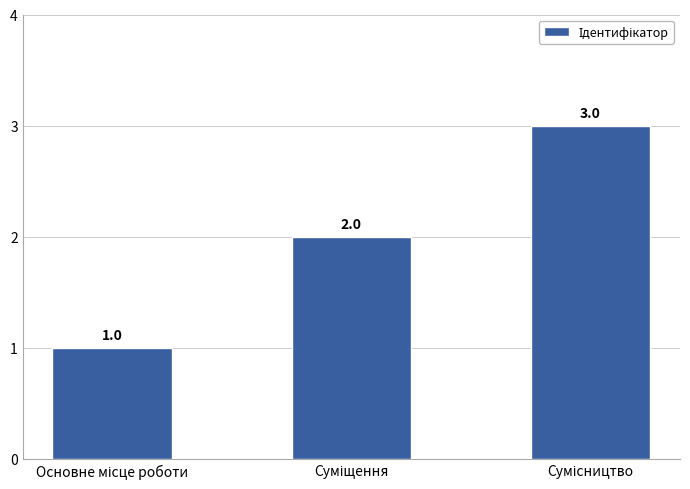

What is the sum of all values?

6